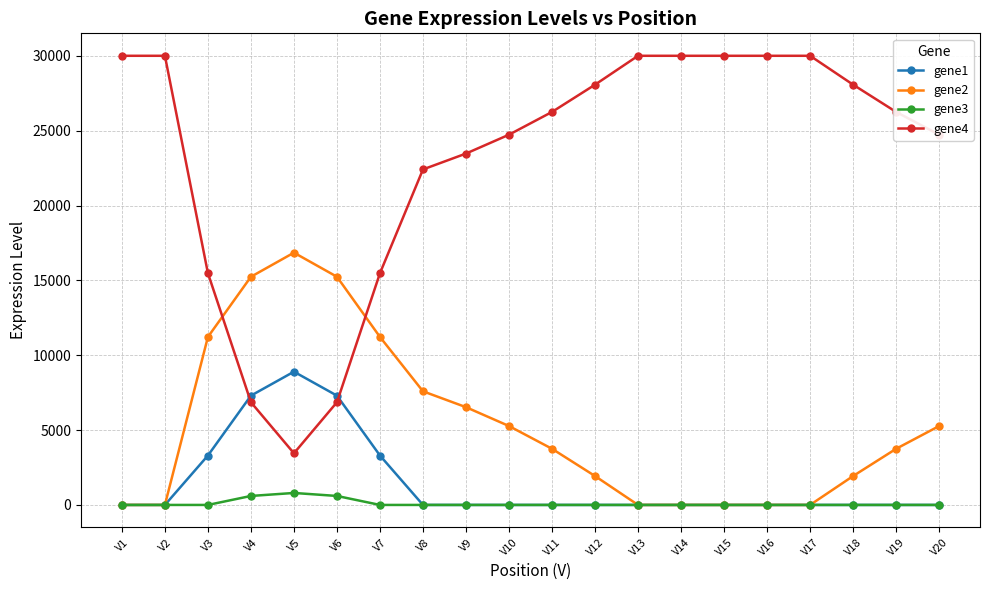

Is the value of gene4 at V6 greater than the value of gene1 at V6?

No